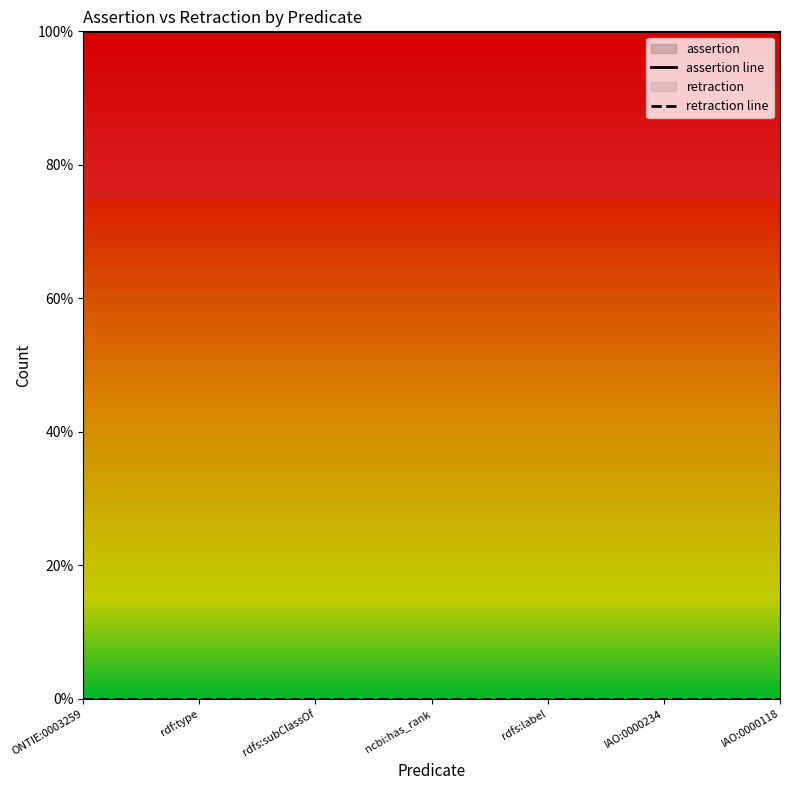

How many data points does each series have?

7